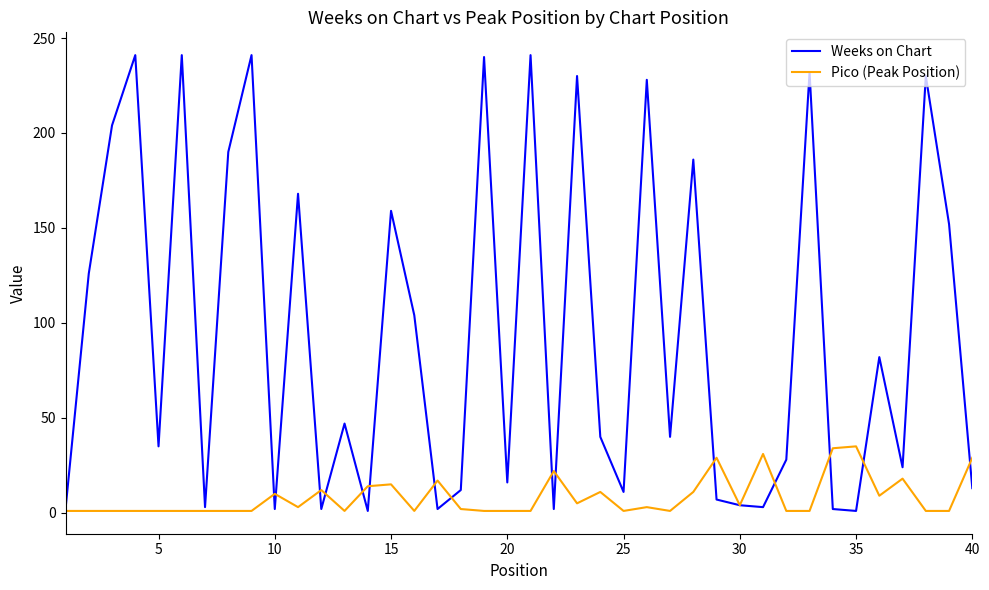

Which series has the largest total across all categories?

Weeks on Chart